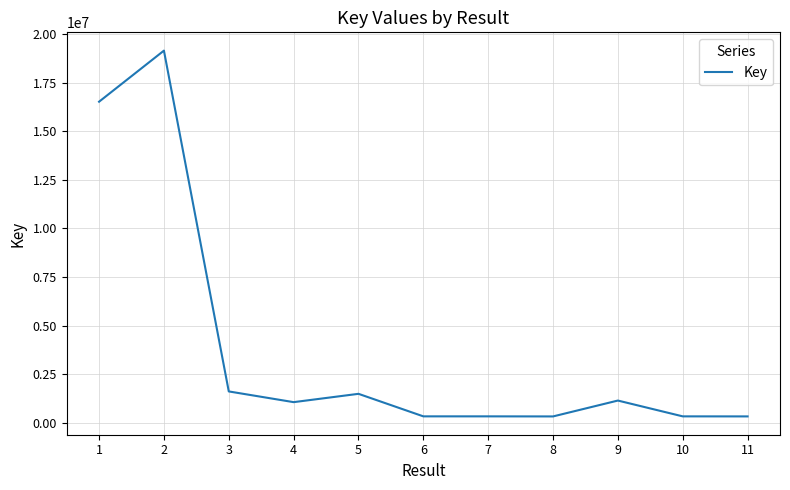

Does the chart have visible grid lines?

Yes